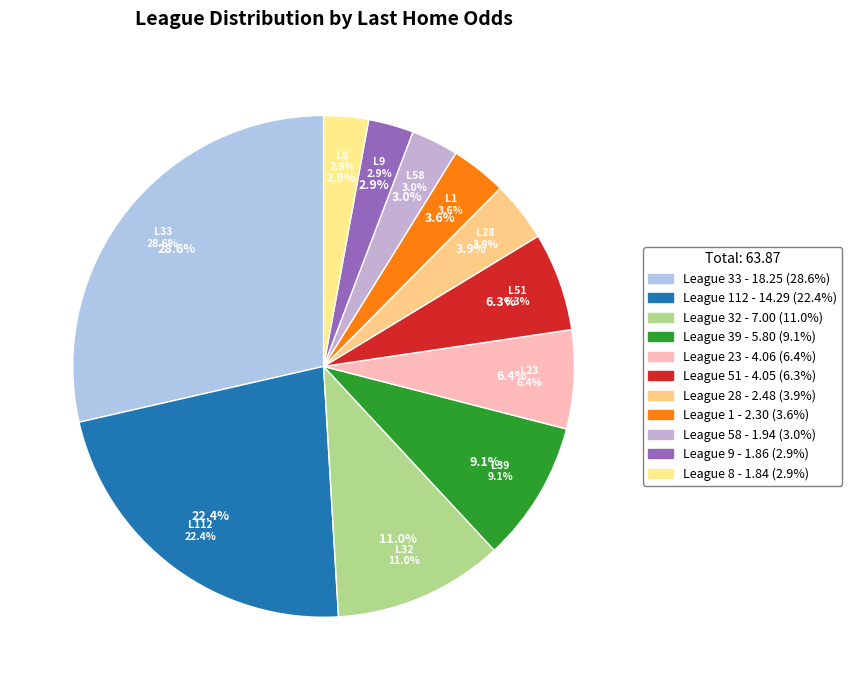

Is 39 the majority of the pie?

No